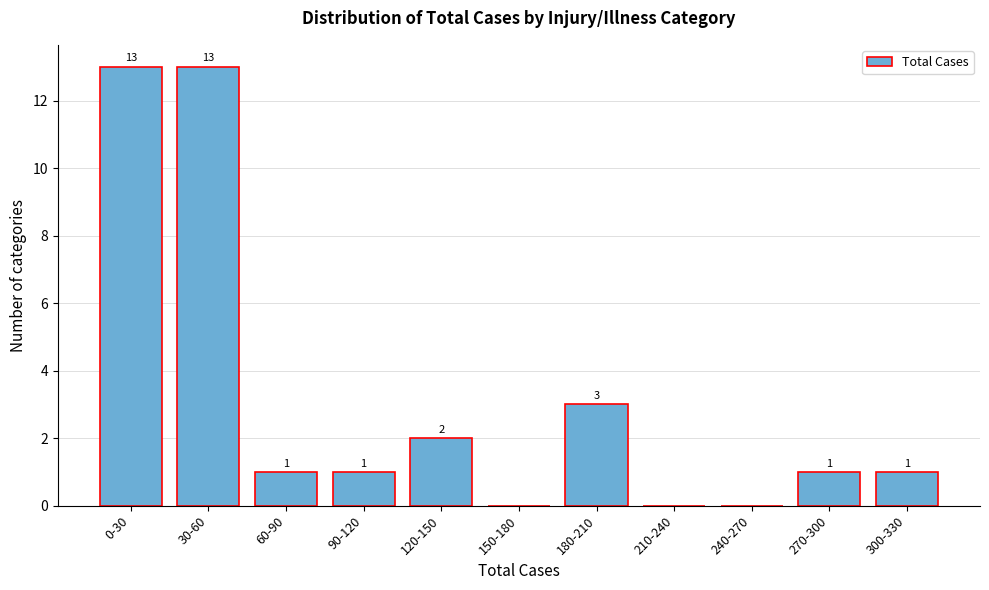

Reading left to right, extract all data points from this chart.

0-30=13	30-60=13	60-90=1	90-120=1	120-150=2	150-180=0	180-210=3	210-240=0	240-270=0	270-300=1	300-330=1